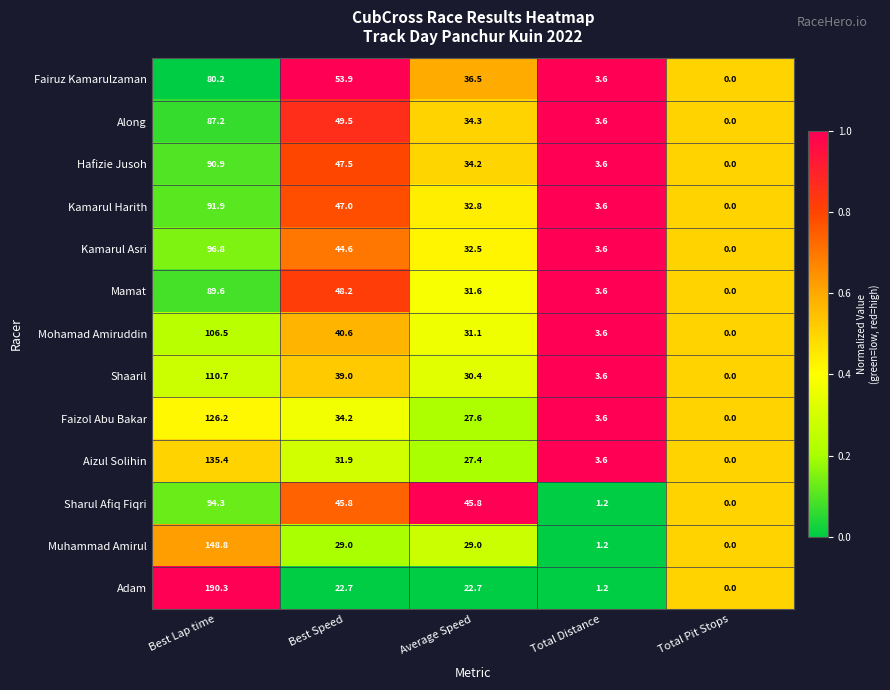

Is the value of Aizul Solihin at Average Speed greater than the value of Mohamad Amiruddin at Best Lap time?

No